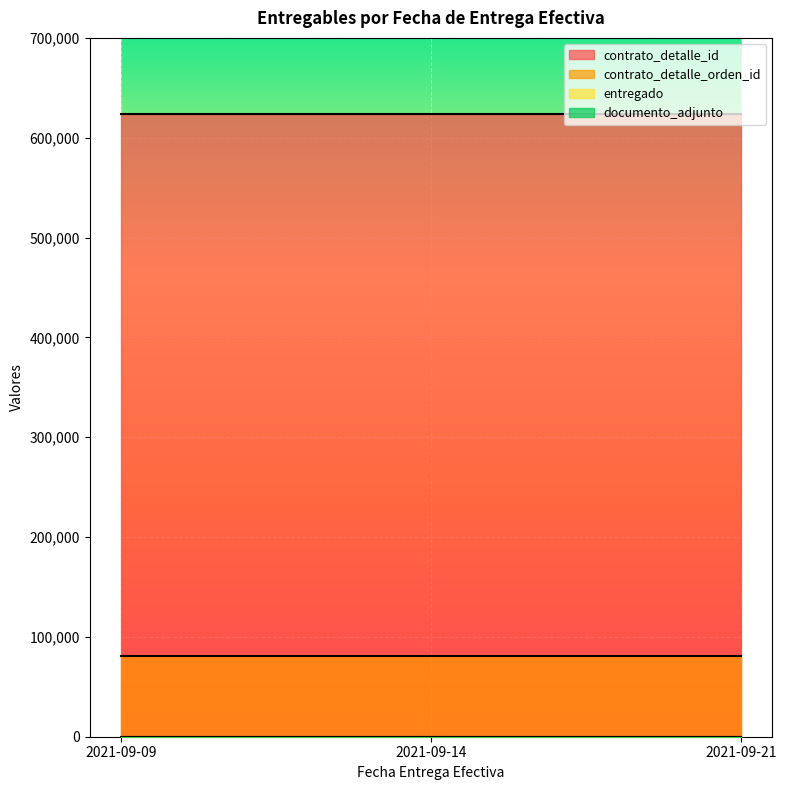

Reading left to right, what are all the values shown in this chart?

contrato_detalle_id: 2021-09-09=623588	2021-09-14=623588	2021-09-21=623588
contrato_detalle_orden_id: 2021-09-09=80979	2021-09-14=80979	2021-09-21=80979
entregado: 2021-09-09=1	2021-09-14=1	2021-09-21=1
documento_adjunto: 2021-09-09=1	2021-09-14=1	2021-09-21=1